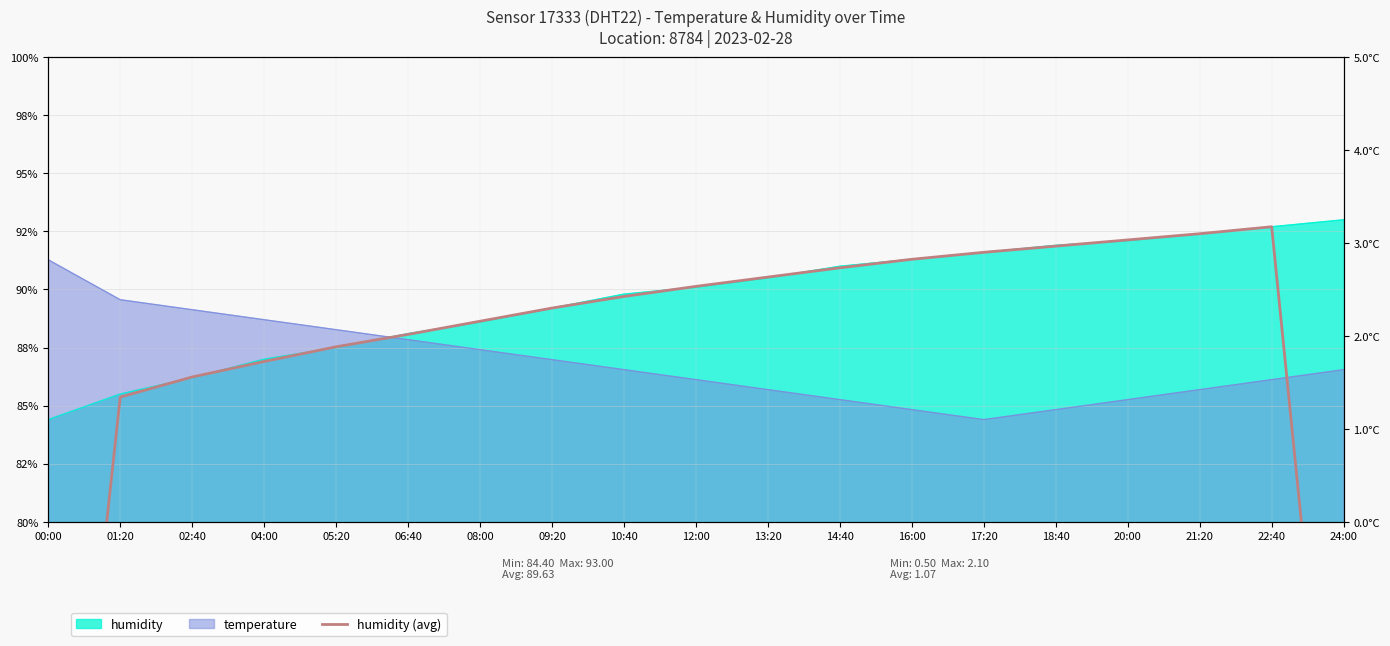

Where is the first local maximum?

22:40